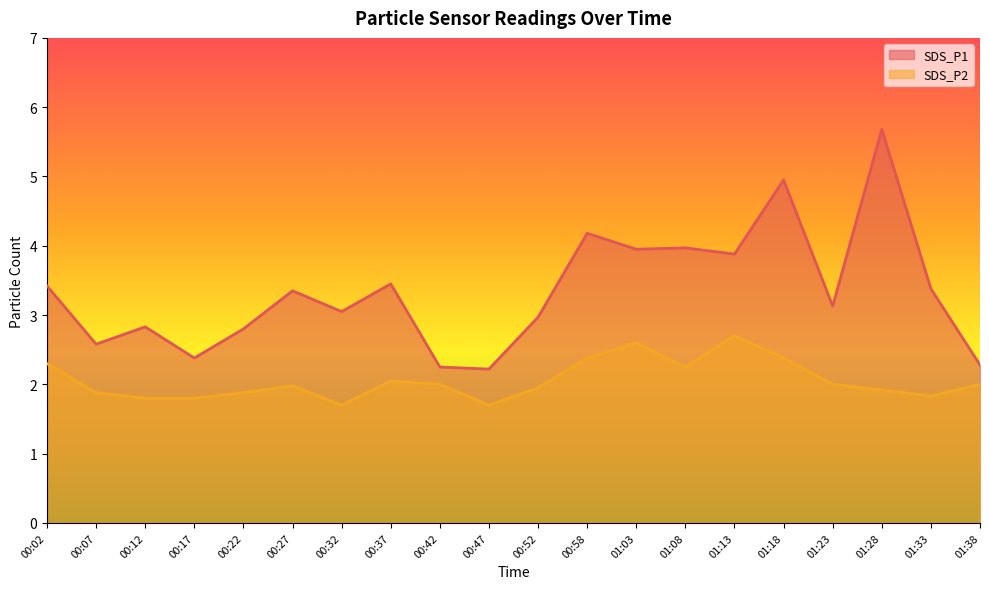

What is the difference between the second highest and second lowest values in the SDS_P2 series?

0.9